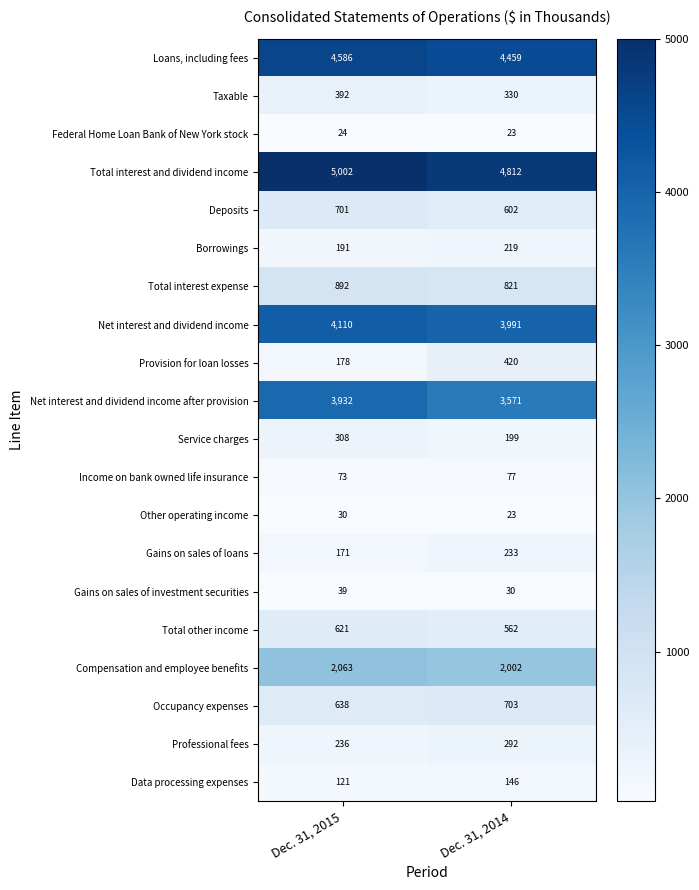

At how many categories does at least one series exceed 1049?

2